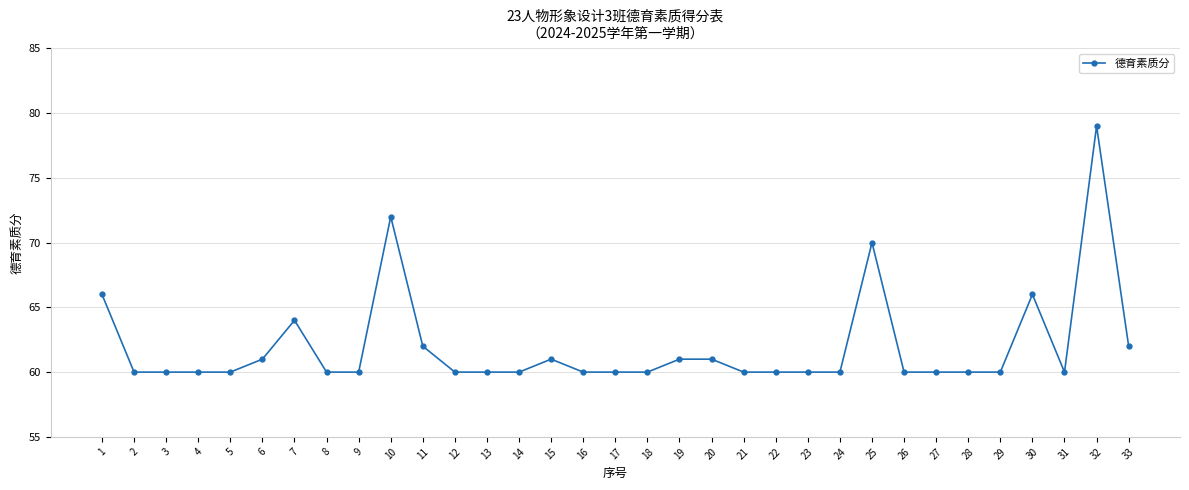

True or false: the data shows 21 at 33.

False